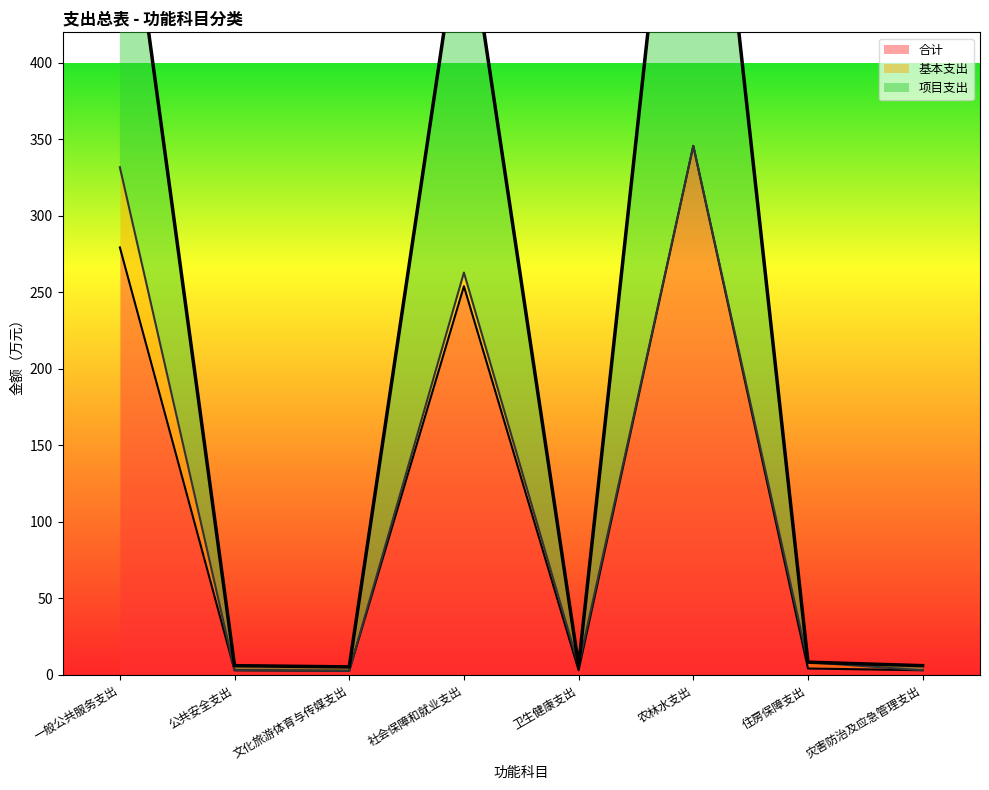

Which series has the widest spread of values?

项目支出